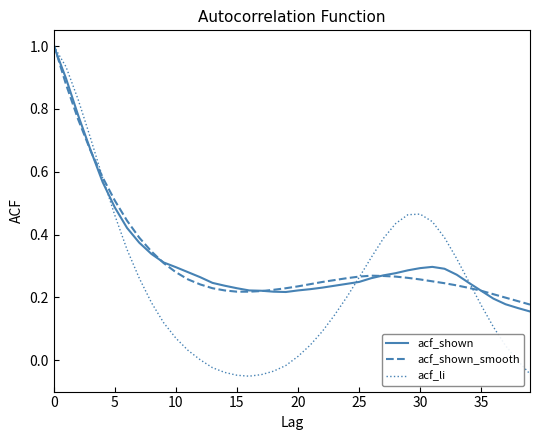

Which series has the widest spread of values?

acf_li